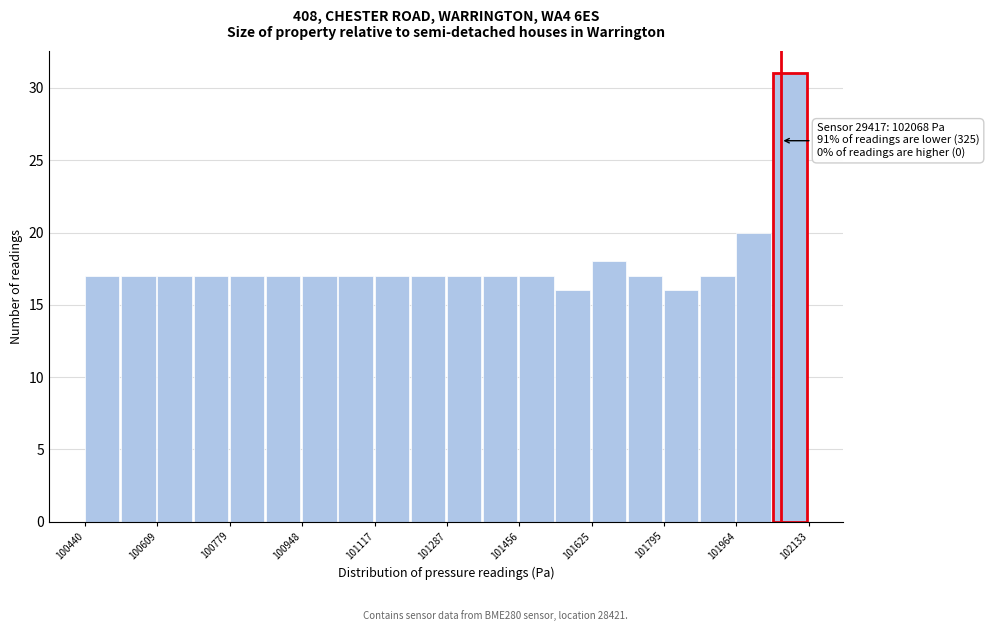

Which range on the x-axis has the tallest bar?

102040 to 102140